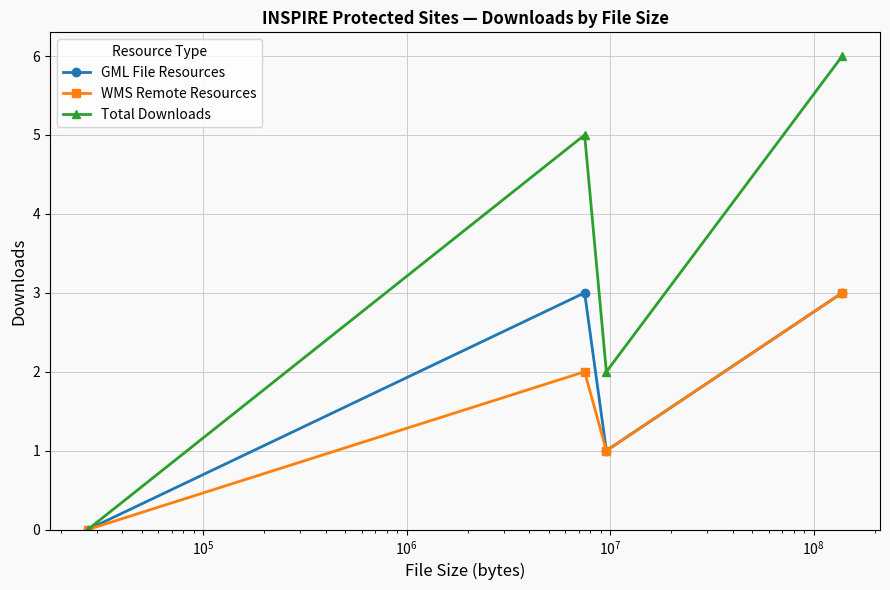

Which series has the largest total across all categories?

Total Downloads